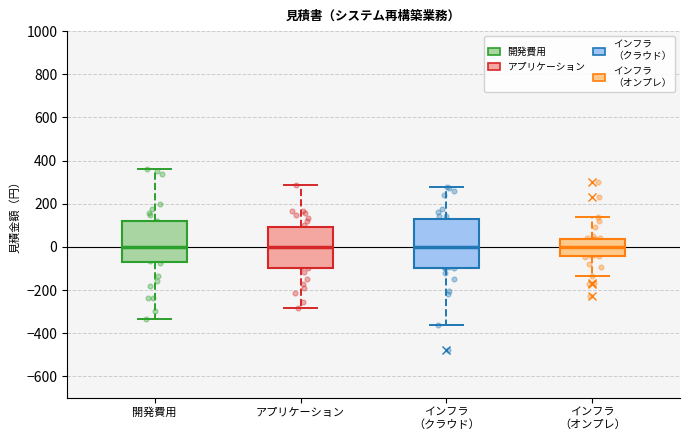

Reading left to right, transcribe this box plot: for each box, give where its median line is, the range the box spans, and where its two whiskers end, as read against the y-axis. The values are not printed on the chart, so give them approximately, as read against the axis.

開発費用: median 0, box -80 to 120, whiskers -340 to 360
アプリケーション: median 0, box -100 to 100, whiskers -280 to 280
インフラ （クラウド）: median 0, box -100 to 120, whiskers -360 to 280
インフラ （オンプレ）: median 0, box -40 to 40, whiskers -140 to 140